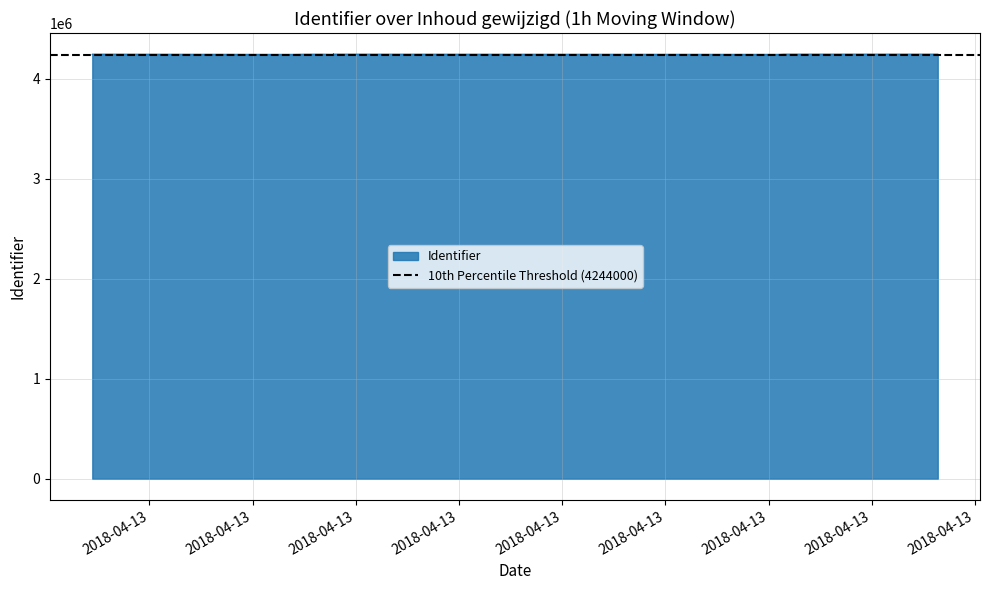

List the labels in order of value, largest first.

2018-04-13 18:19:09, 2018-04-13 17:35:13, 2018-04-13 17:34:26, 2018-04-13 17:35:30, 2018-04-13 15:23:28, 2018-04-13 15:23:28, 2018-04-13 15:23:28, 2018-04-13 15:23:28, 2018-04-13 14:13:23, 2018-04-13 15:23:28, 2018-04-13 15:20:12, 2018-04-13 15:15:16, 2018-04-13 14:13:23, 2018-04-13 17:33:05, 2018-04-13 15:11:44, 2018-04-13 15:23:28, 2018-04-13 15:05:29